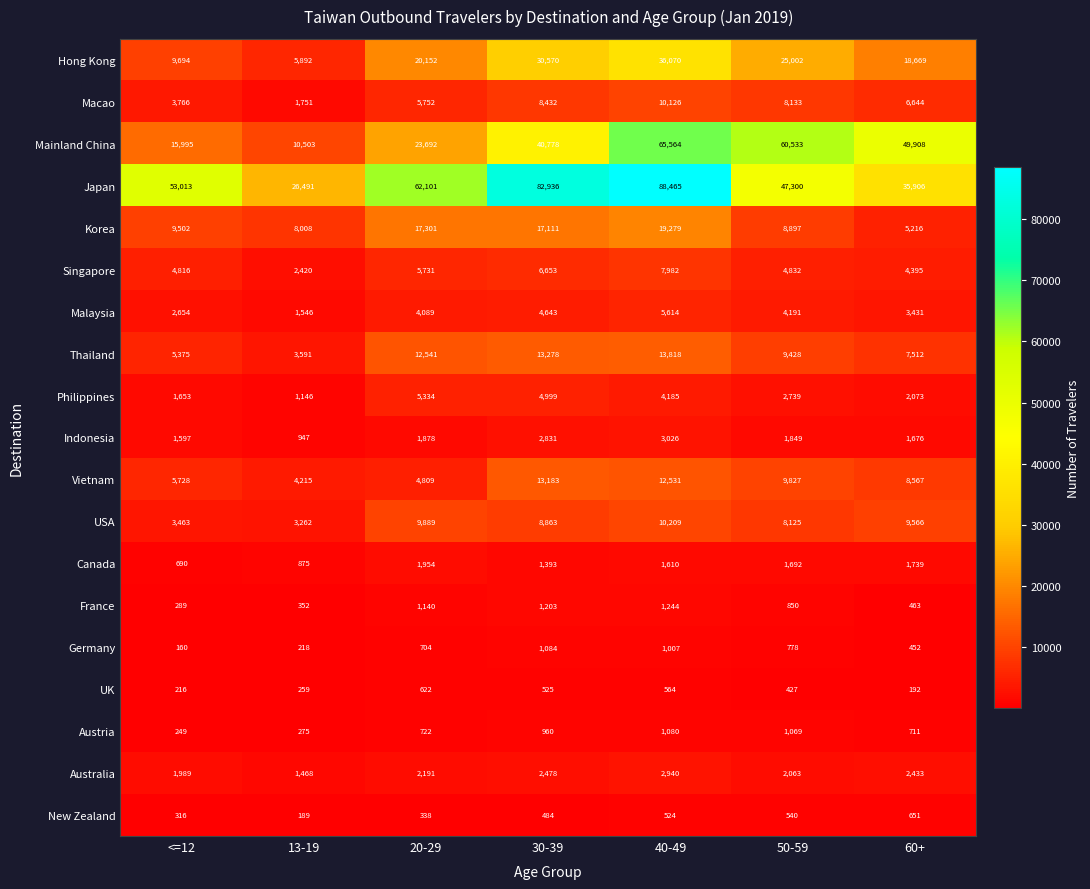

What is the difference between the Canada values at 60+ and 50-59?

47